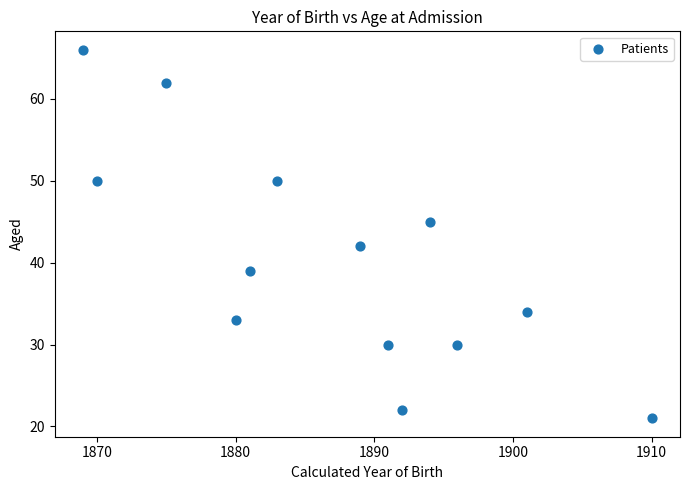

What is the range of Y values (max minus min)?

45